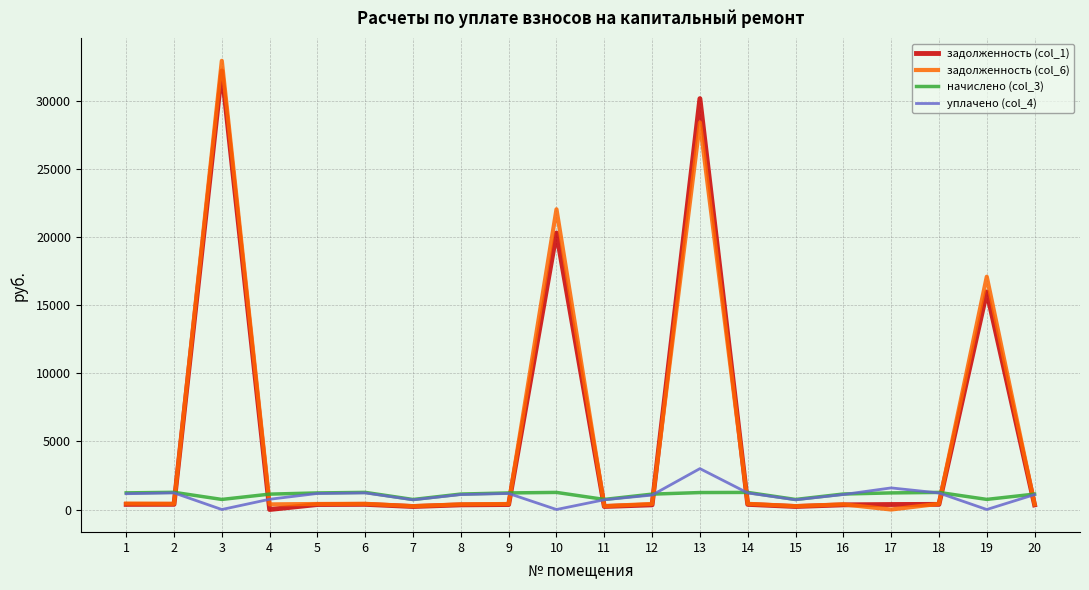

What are all the series names shown in the legend?

задолженность (col_1), задолженность (col_6), начислено (col_3), уплачено (col_4)